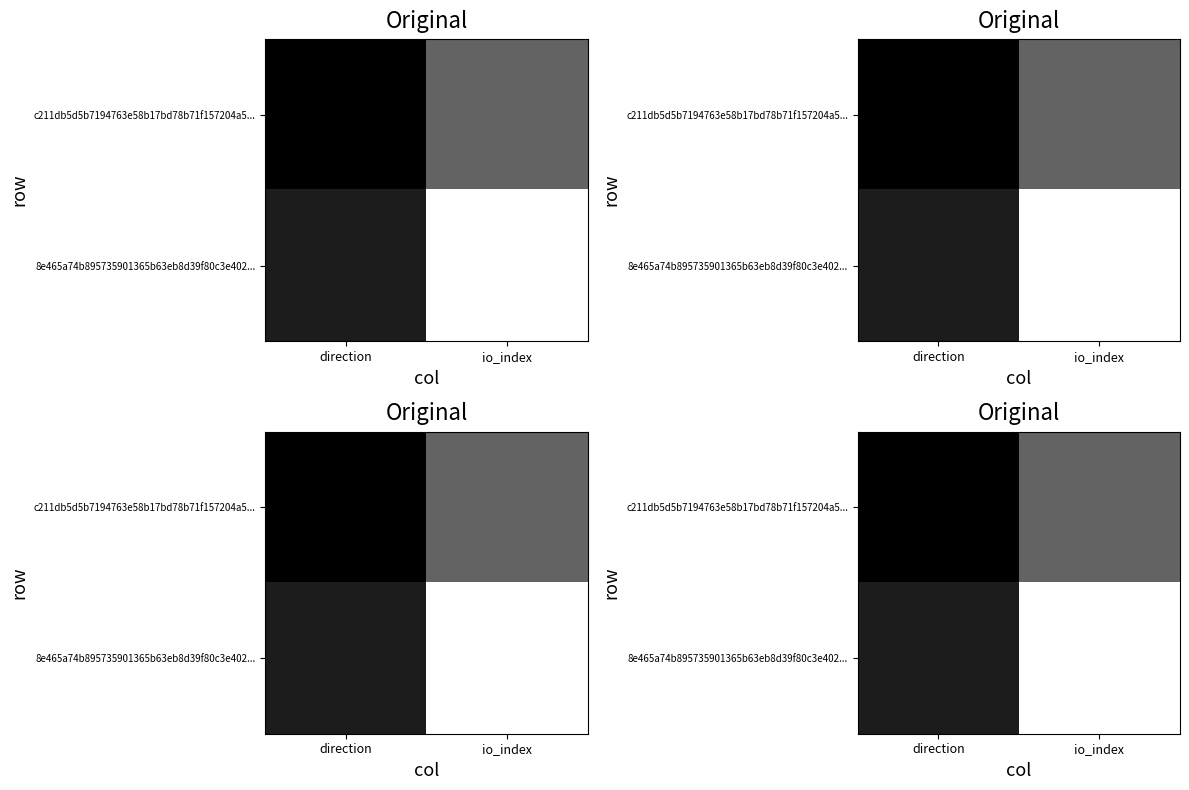

List the series in order of their overall mean, lowest first.

c211db5d5b7194763e58b17bd78b71f157204a5..., 8e465a74b895735901365b63eb8d39f80c3e402...